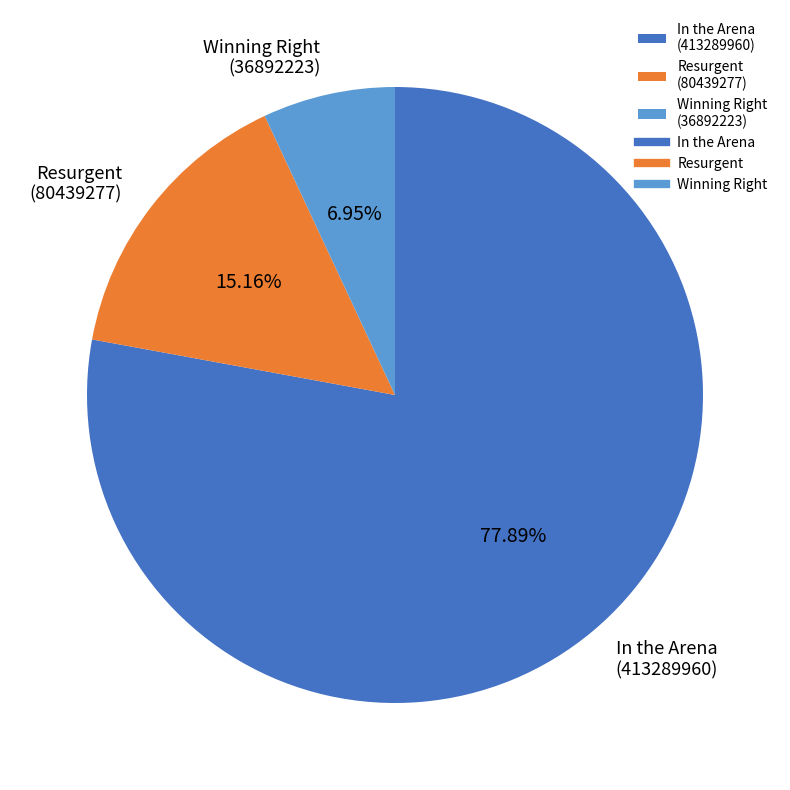

How many segments does this pie chart have?

3